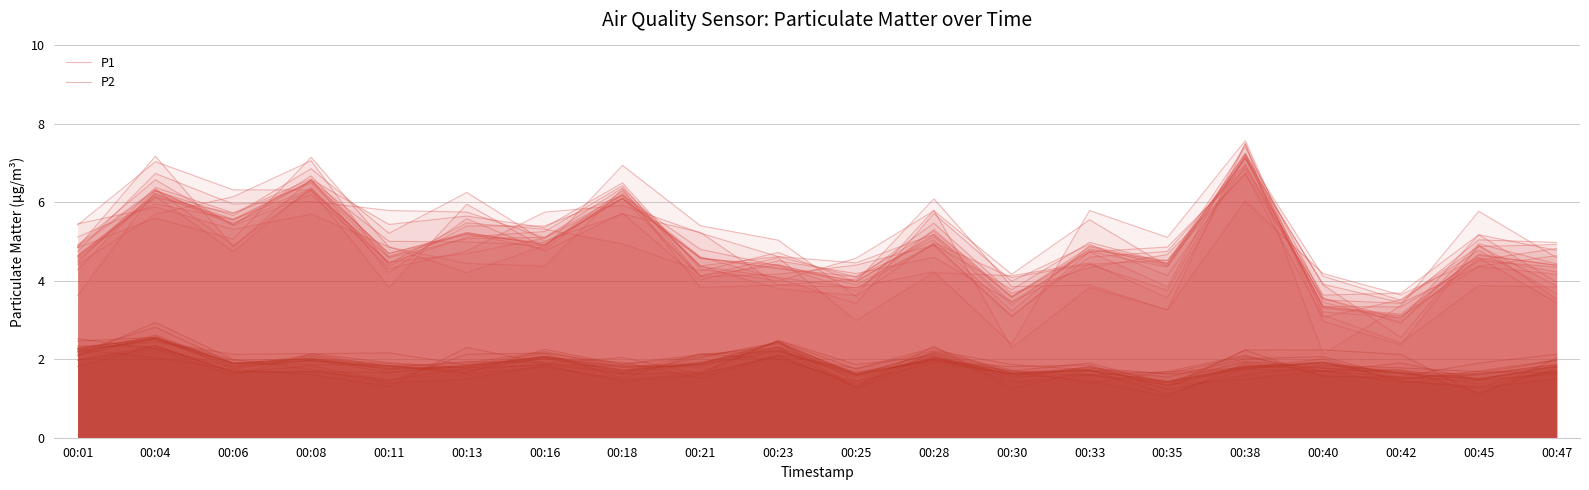

Which series has the largest total across all categories?

P1